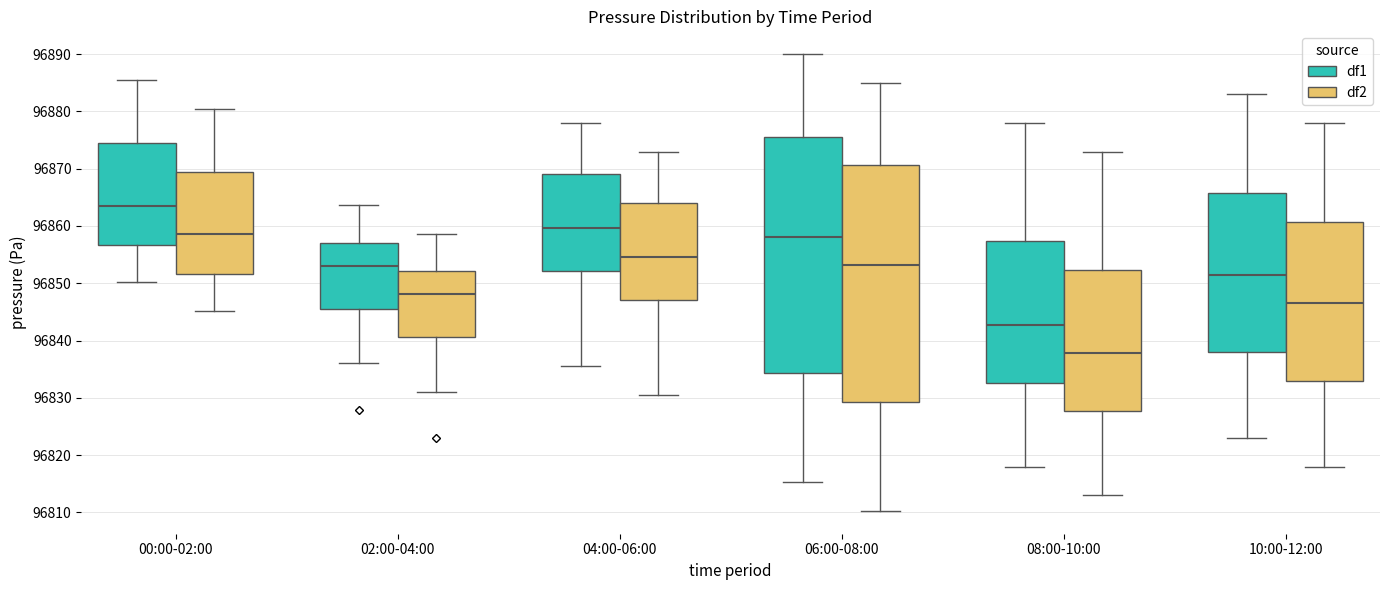

Where is the upper edge of the box for 08:00-10:00 (df2) on the y-axis? The values are not printed on the chart, so give them approximately, as read against the axis.

96852